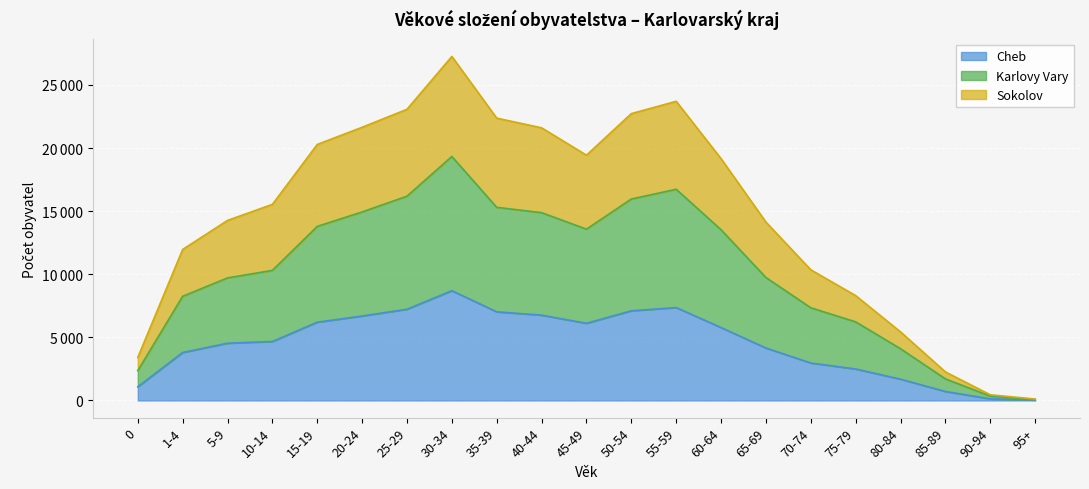

What is the label of the 17th point from the left?

75-79